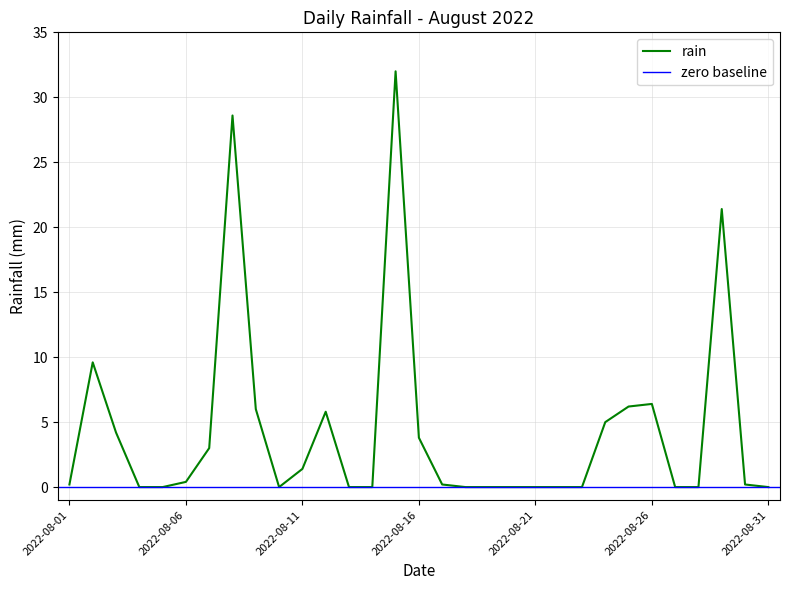

List the labels in order of value, largest first.

2022-08-15, 2022-08-08, 2022-08-29, 2022-08-02, 2022-08-26, 2022-08-25, 2022-08-09, 2022-08-12, 2022-08-24, 2022-08-03, 2022-08-16, 2022-08-07, 2022-08-11, 2022-08-06, 2022-08-01, 2022-08-17, 2022-08-30, 2022-08-04, 2022-08-05, 2022-08-10, 2022-08-13, 2022-08-14, 2022-08-18, 2022-08-19, 2022-08-20, 2022-08-21, 2022-08-22, 2022-08-23, 2022-08-27, 2022-08-28, 2022-08-31